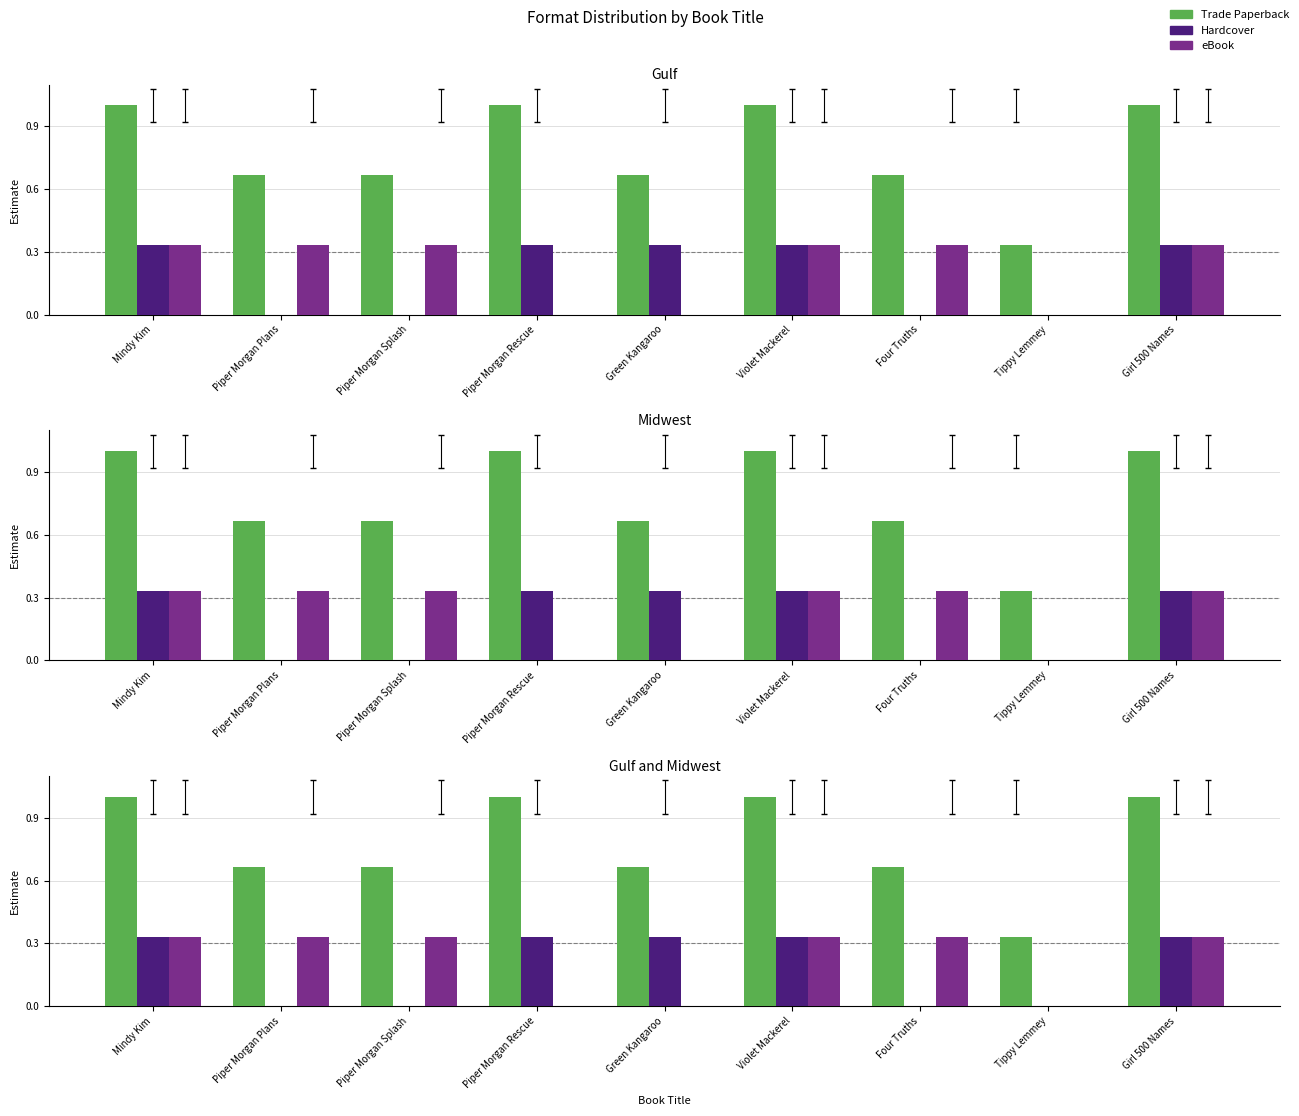

How many Trade Paperback values are between 0 and 1?

9